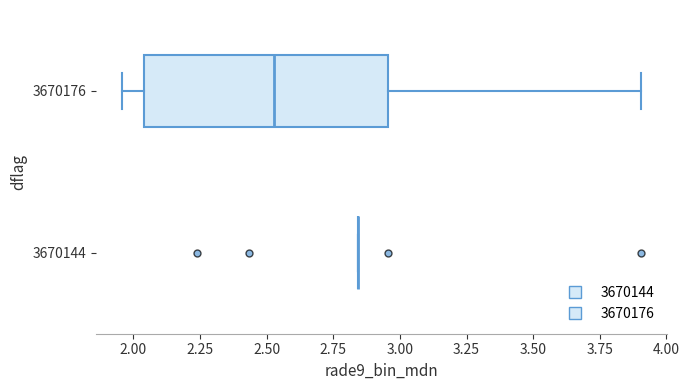

Reading bottom to top, read every box against the x-axis: the position of its median line, the range the box covers, and the ends of its whiskers. The values are not printed on the chart, so give them approximately, as read against the axis.

3670144: box collapsed to a line at 2.85, whiskers 2.85 to 2.85
3670176: median 2.55, box 2.05 to 2.95, whiskers 1.95 to 3.90